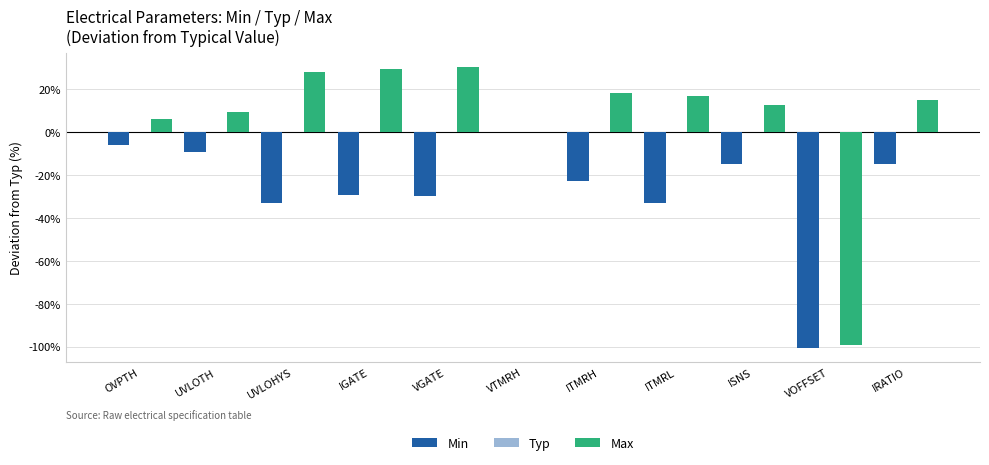

Are the bars grouped side by side (vs. stacked)?

Yes